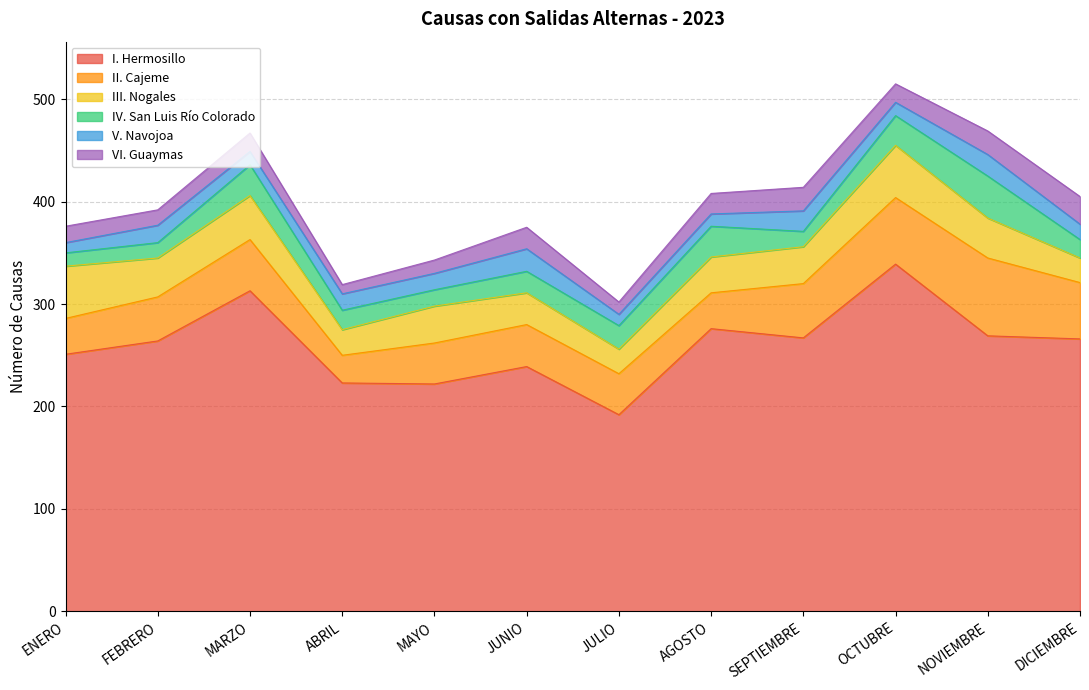

Reading right to left, what are all the values shown in this chart?

I. Hermosillo: 266	269	339	267	276	192	239	222	223	313	264	251
II. Cajeme: 55	76	65	53	35	40	41	40	27	50	43	35
III. Nogales: 24	39	51	36	35	24	31	36	25	43	38	51
IV. San Luis Río Colorado: 18	41	29	15	30	23	21	16	19	30	15	13
V. Navojoa: 15	21	13	20	12	11	22	16	16	13	17	10
VI. Guaymas: 27	23	18	23	20	12	21	13	9	18	15	16